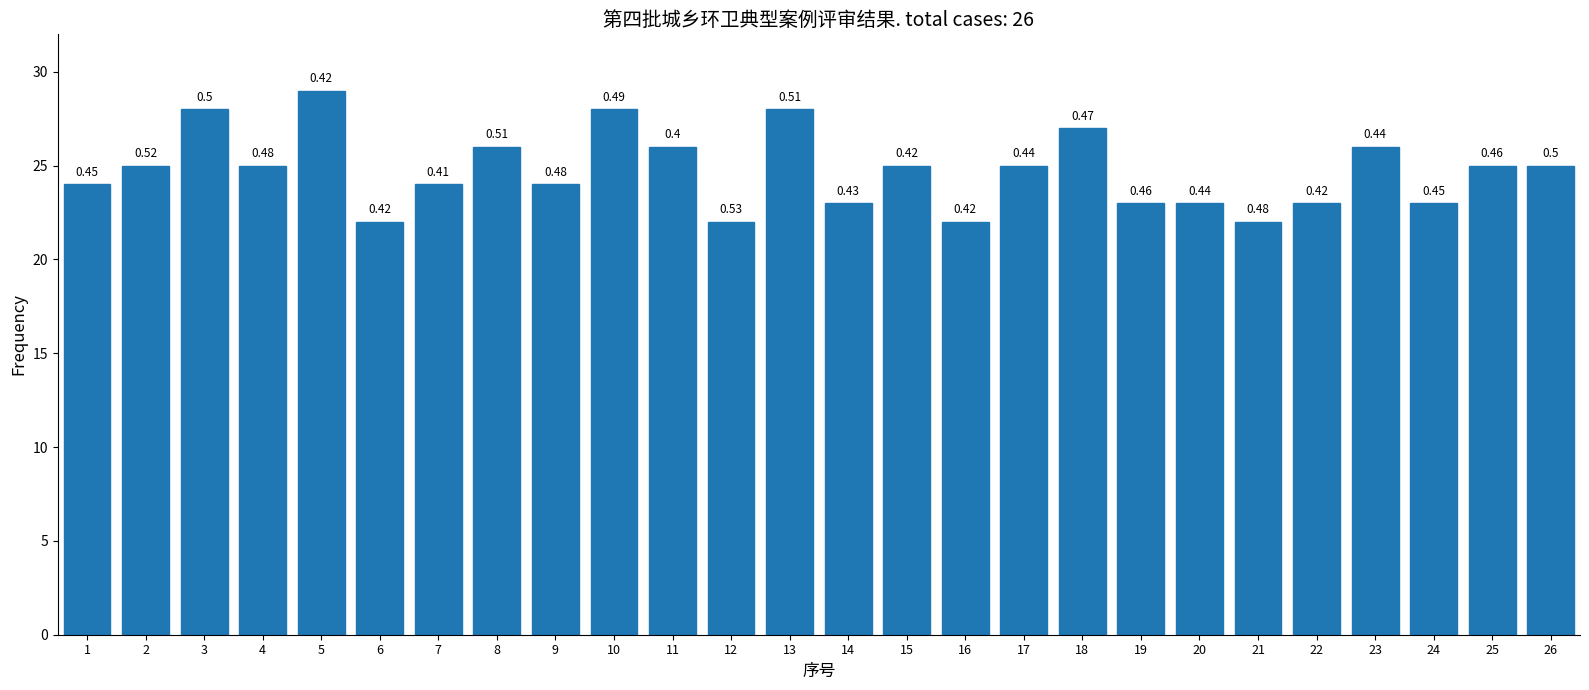

How many bars are there in total?

26